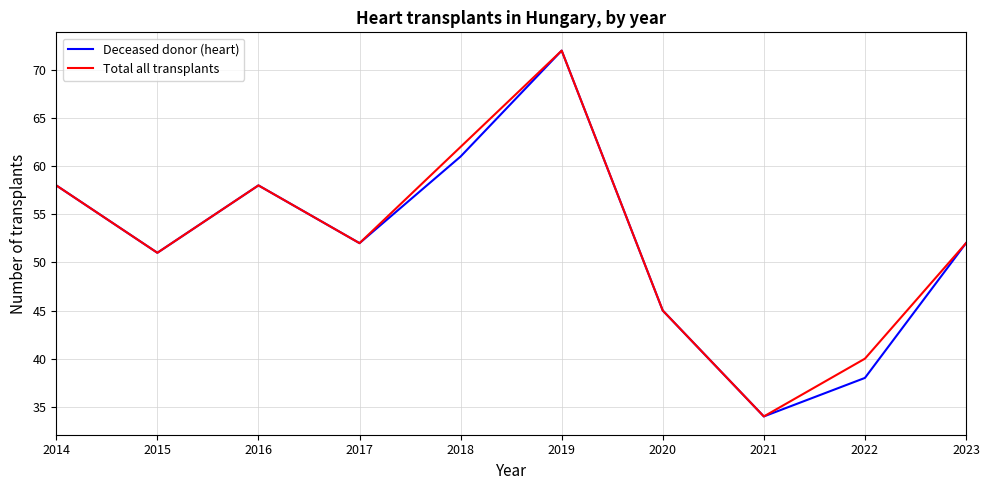

What is the total value across all series at 2015?

102